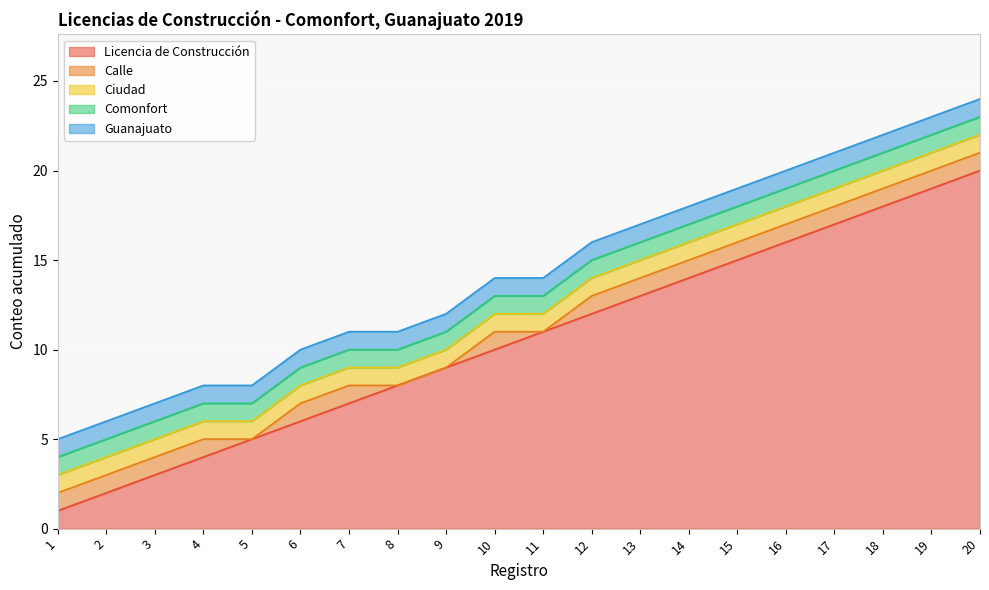

At which label is Comonfort closest to 1?

1